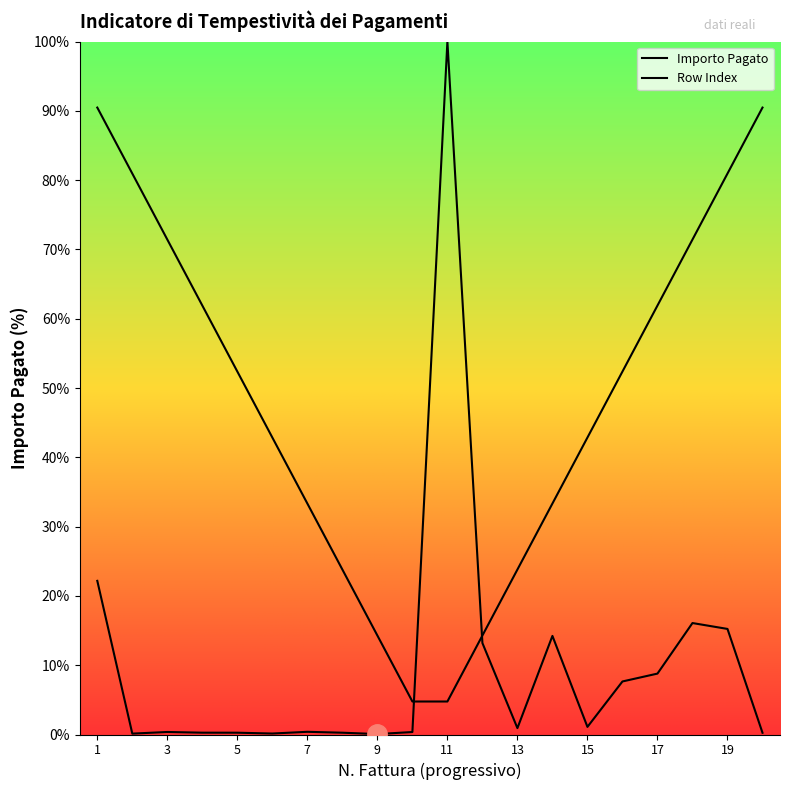

How many categories are shown in the chart?

20